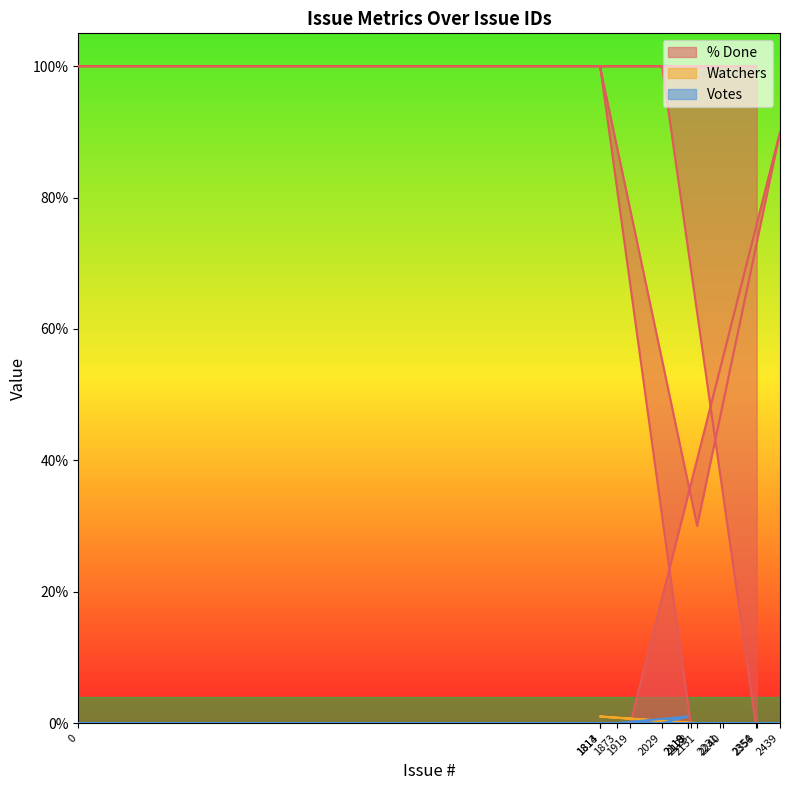

At which category is the sum across all series the highest?

1813